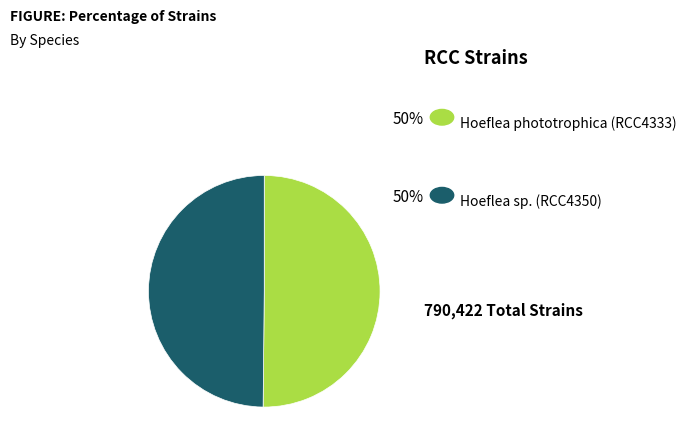

How many slices are in this pie chart?

2